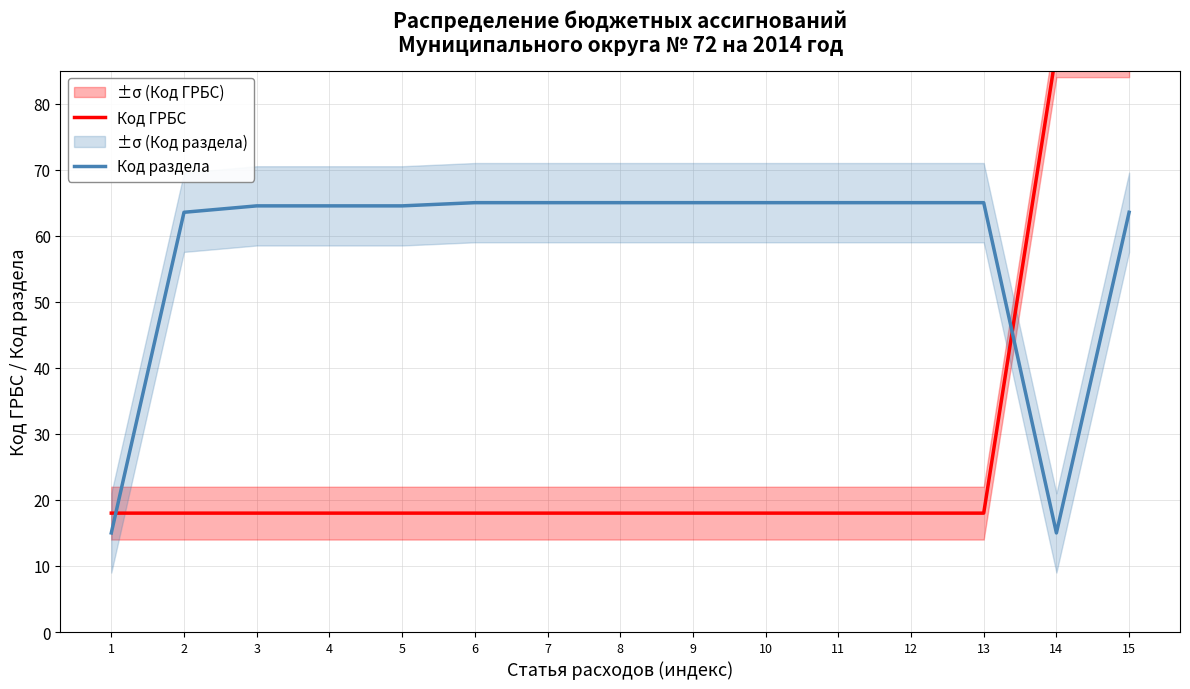

Which series has the widest spread of values?

Код ГРБС